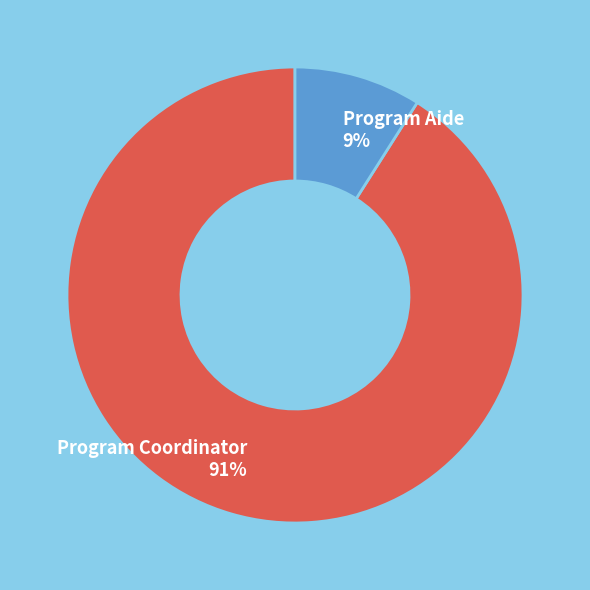

To the nearest percent, what portion does Program Coordinator represent?

91%